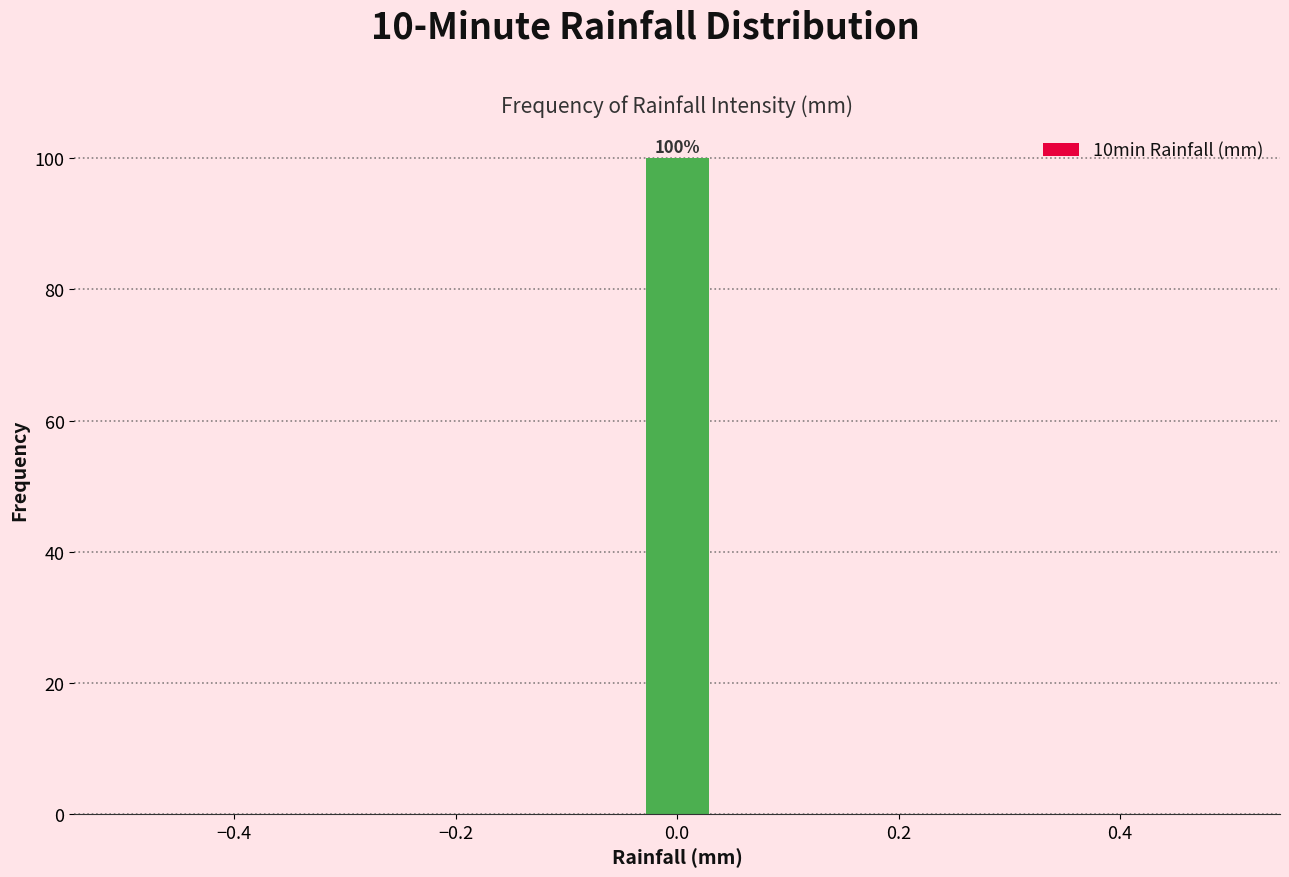

Read against the x-axis, roughly where is the centre of the tallest bar?

0.00